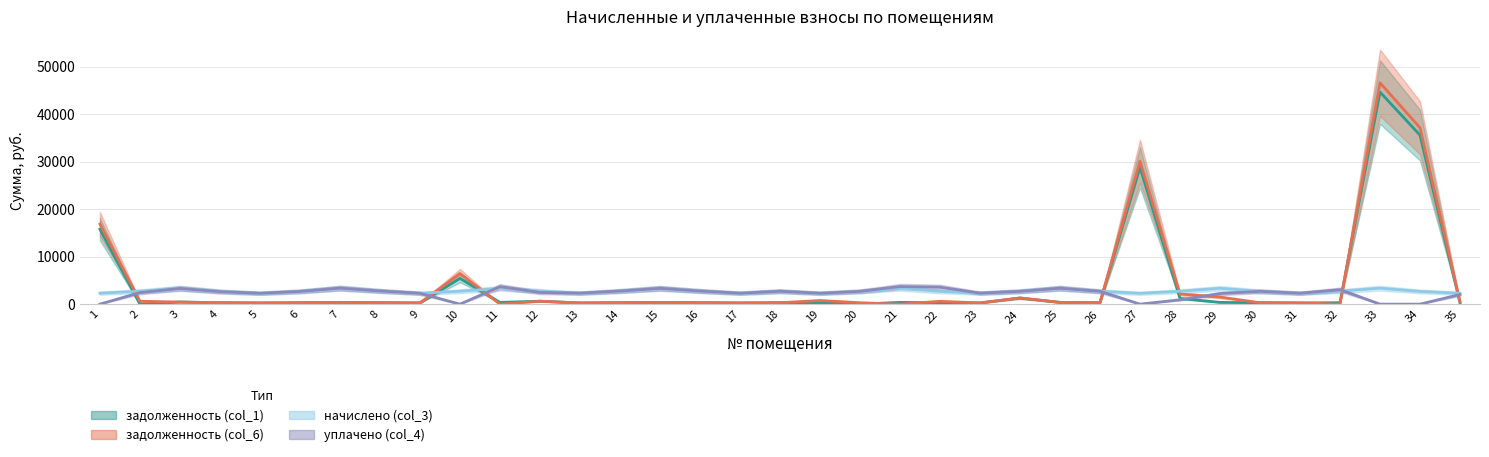

The задолженность (col_1) series shows -21180.6 at 2. True or false?

False